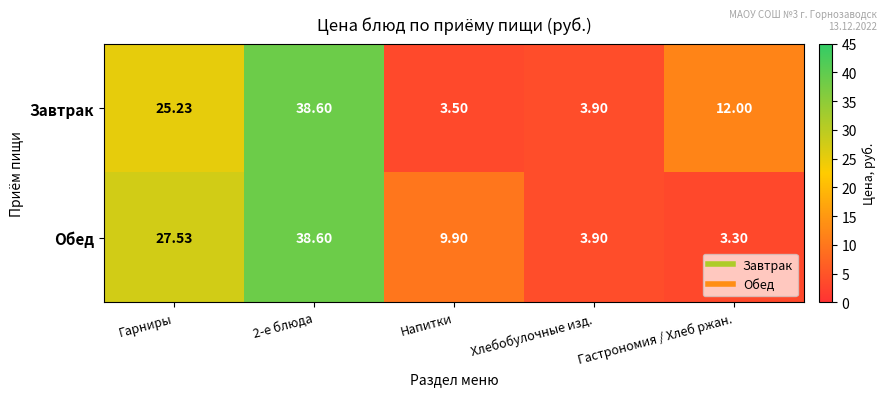

Where is Обед nearest to the value 20?

Гарниры